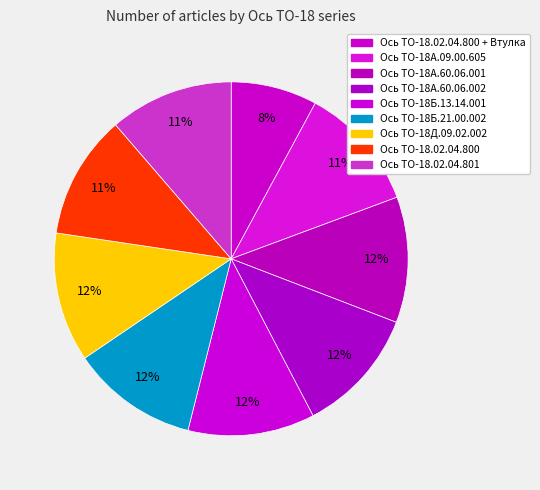

Count the number of slices in the pie.

9